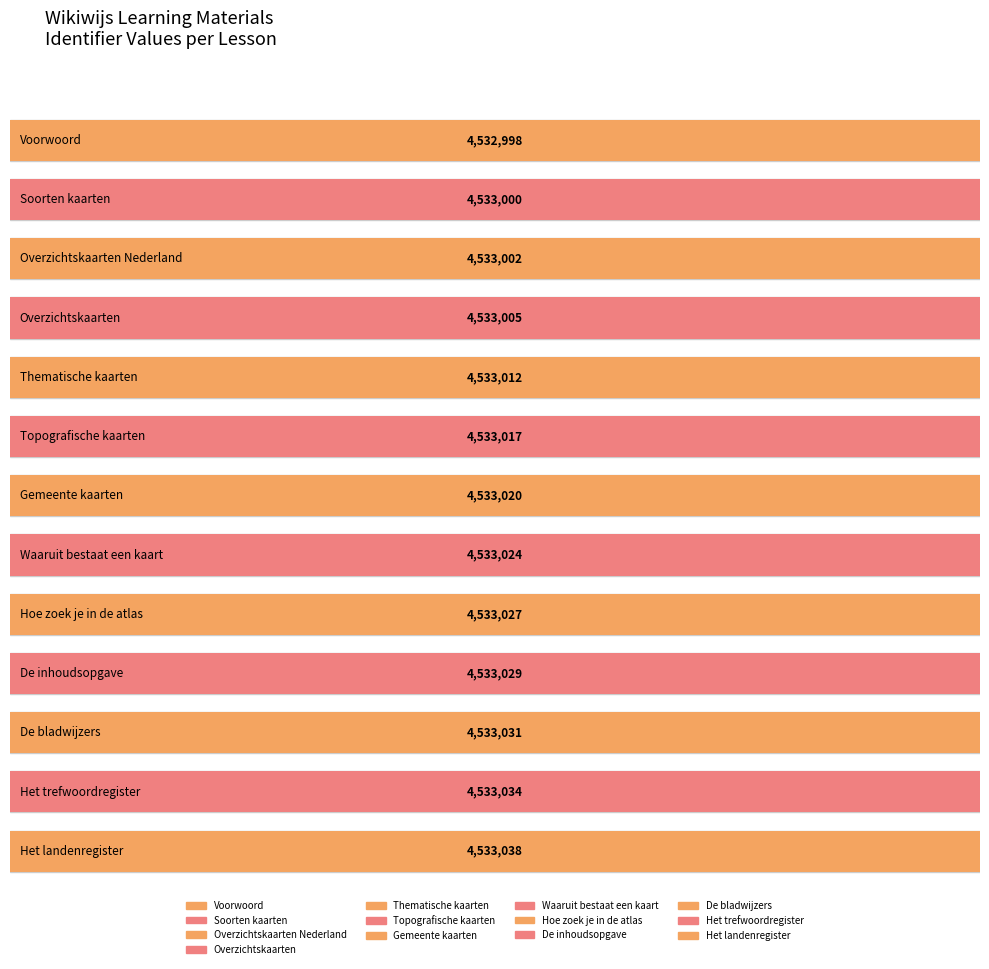

Does the chart contain any negative values?

No